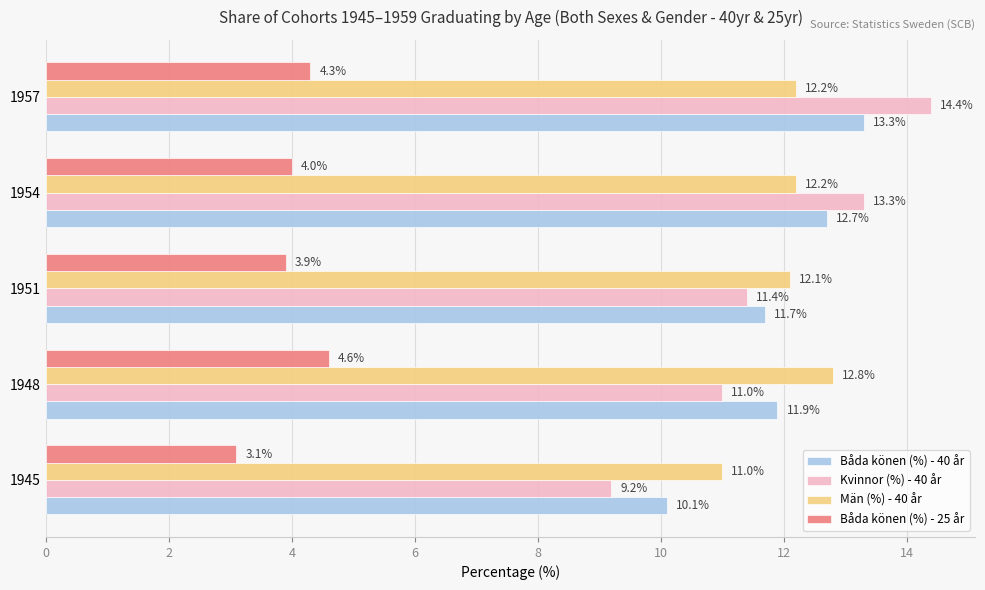

List the labels in order of Kvinnor (%) - 40 år value, largest first.

1957, 1954, 1951, 1948, 1945